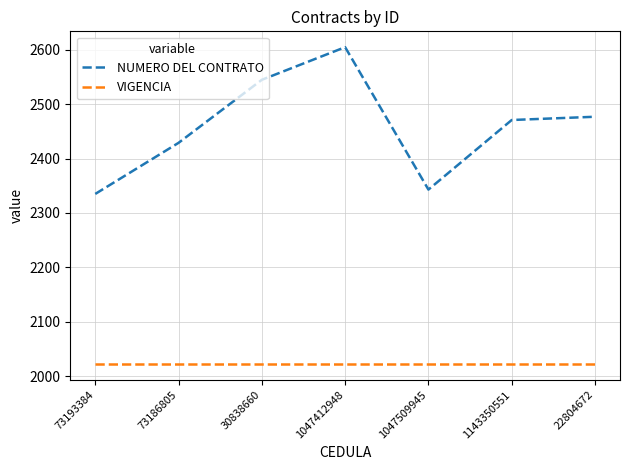

True or false: VIGENCIA has a value of 1250 at 1047509945.

False